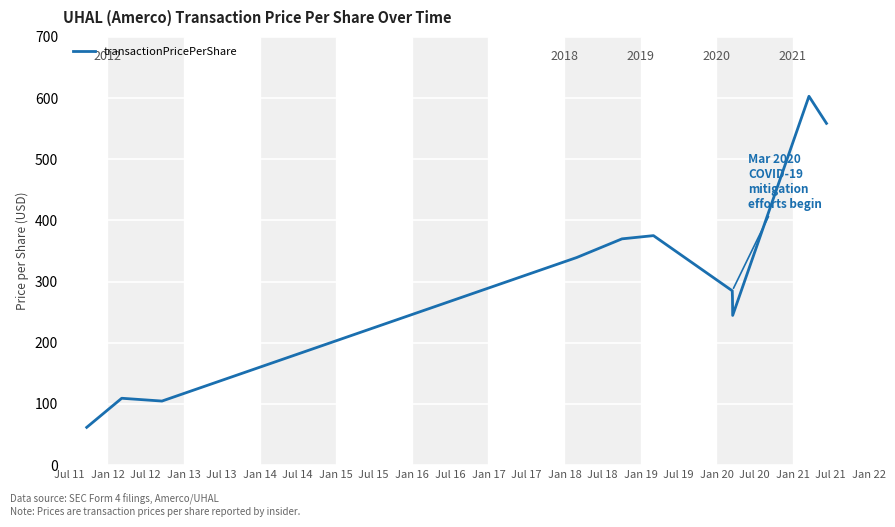

What is the smallest value displayed?

61.8